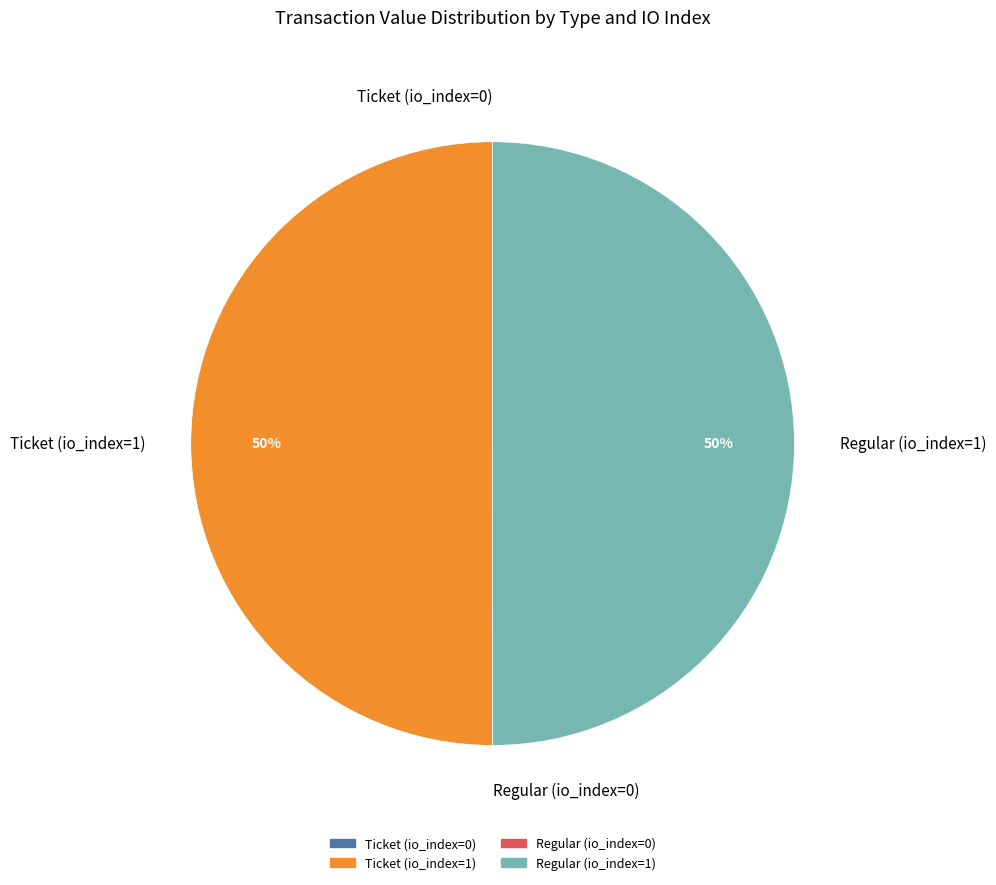

True or false: Ticket (io_index=1) accounts for 36% of the total.

False